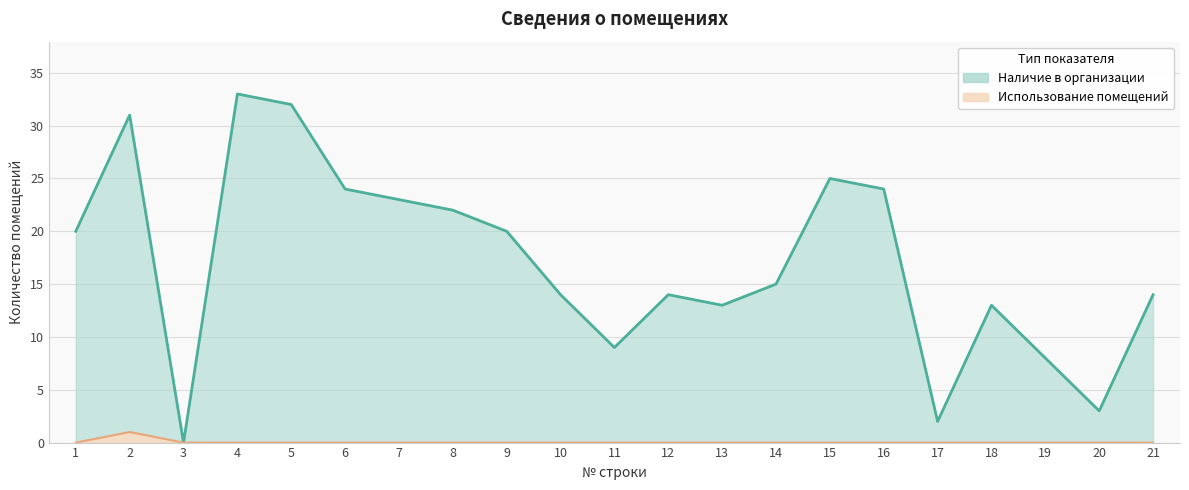

What is the total value across all series at 19?

8